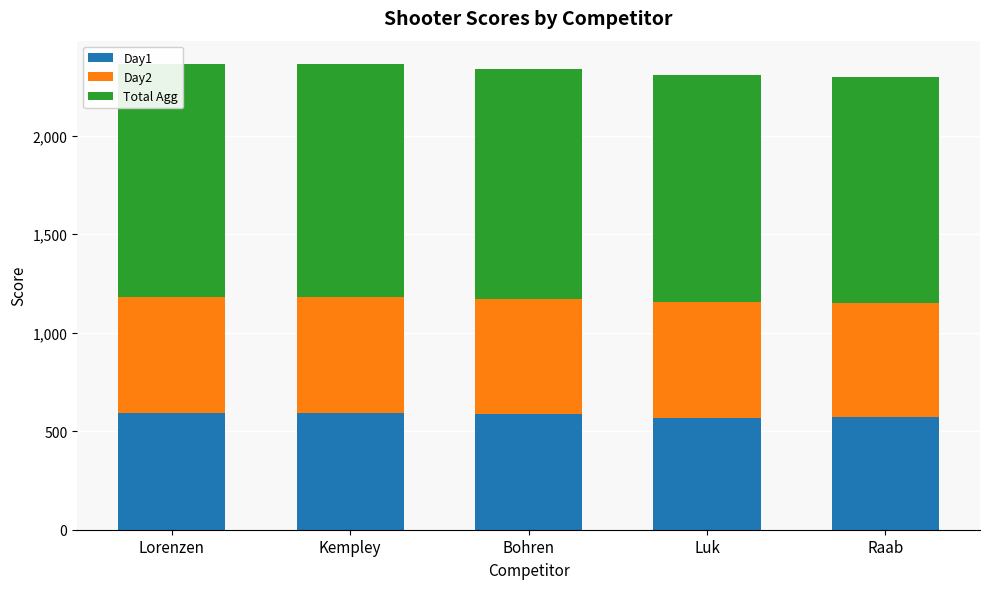

The value of Day2 at Raab is 576. True or false?

True